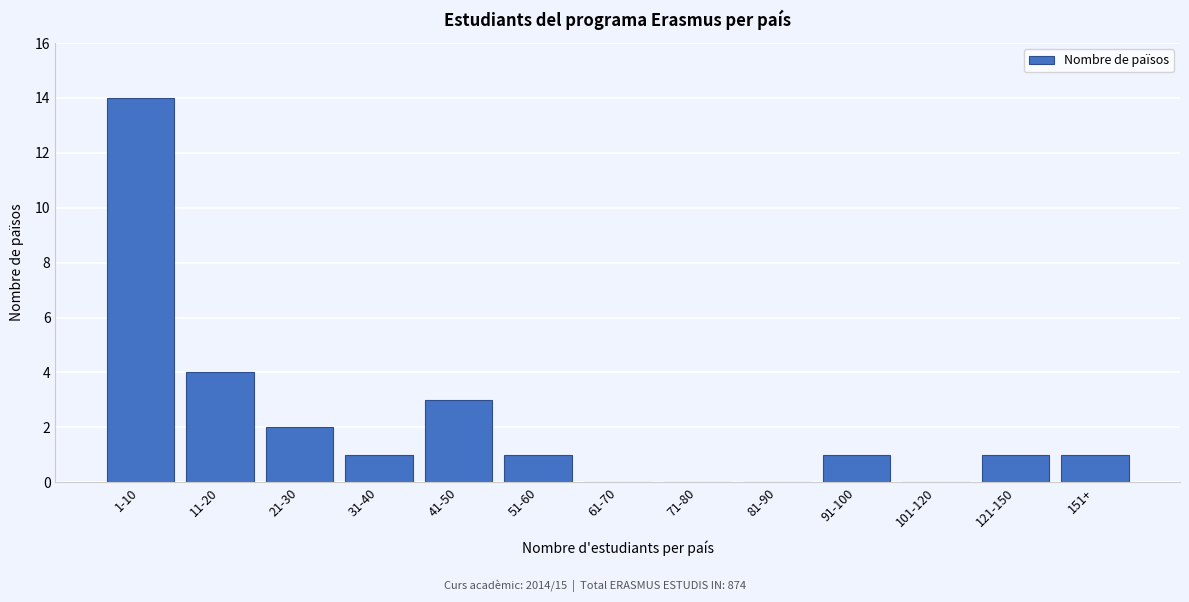

Reading right to left, extract all data points from this chart.

151+=1	121-150=1	101-120=0	91-100=1	81-90=0	71-80=0	61-70=0	51-60=1	41-50=3	31-40=1	21-30=2	11-20=4	1-10=14